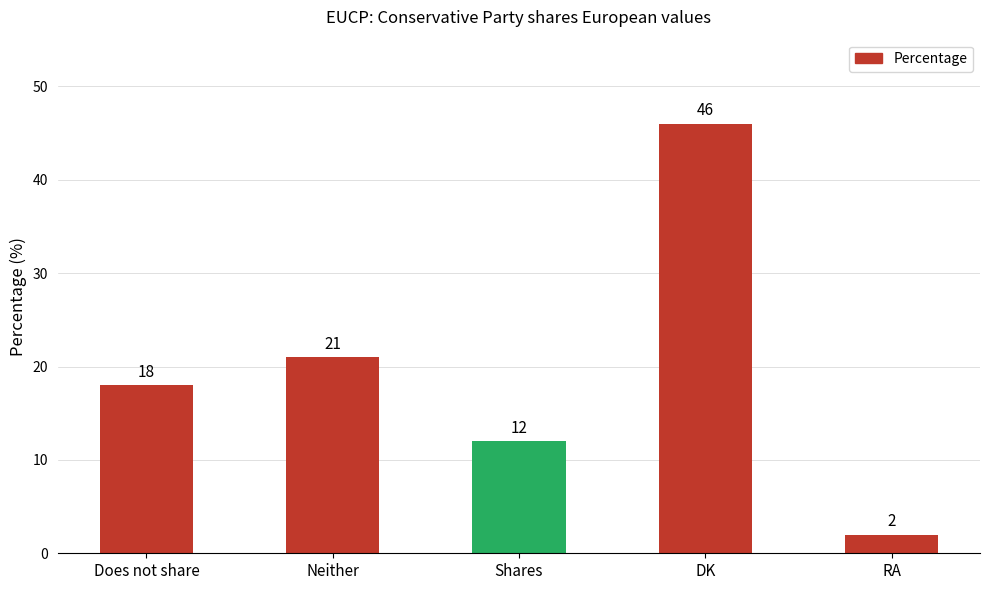

Rank the categories by value from highest to lowest.

DK, Neither, Does not share, Shares, RA